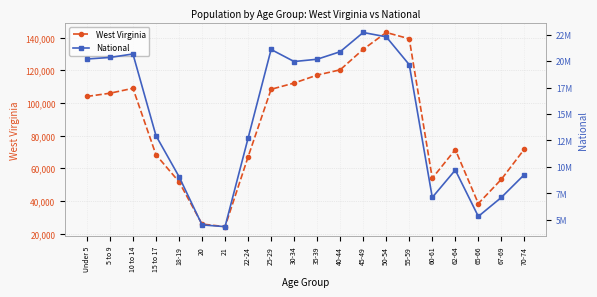

In National, how many points are higher than both neighbors (excluding endpoints)?

4